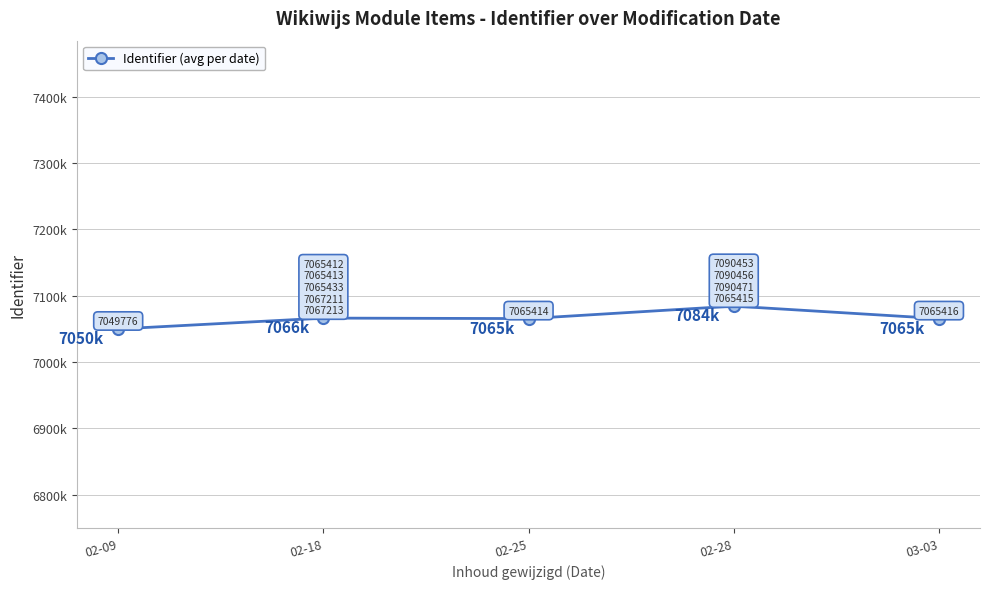

What is the change in value from 02-09 to 03-03?

+15640.0